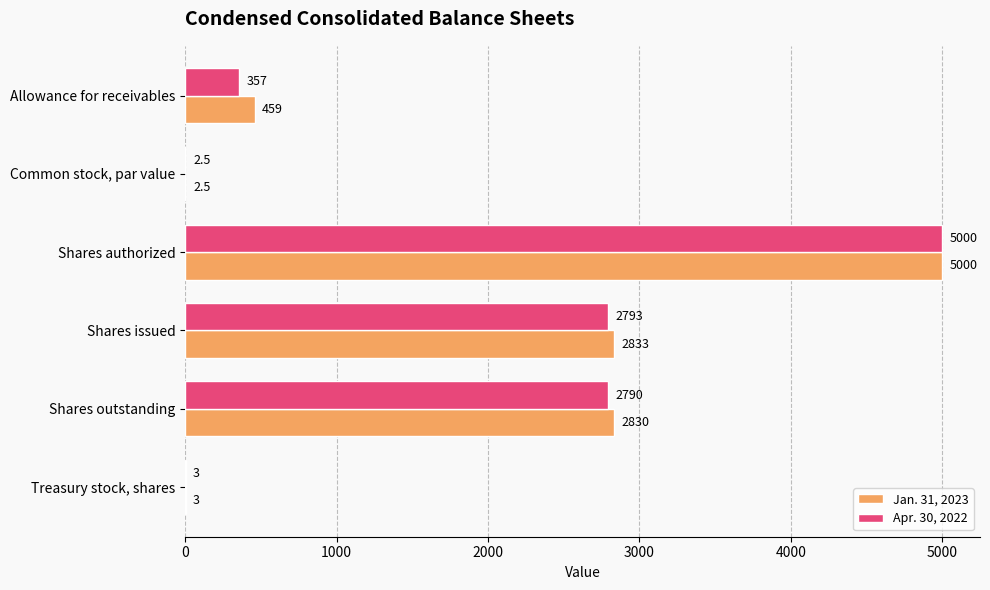

Which label corresponds to the largest value in the chart?

Shares authorized